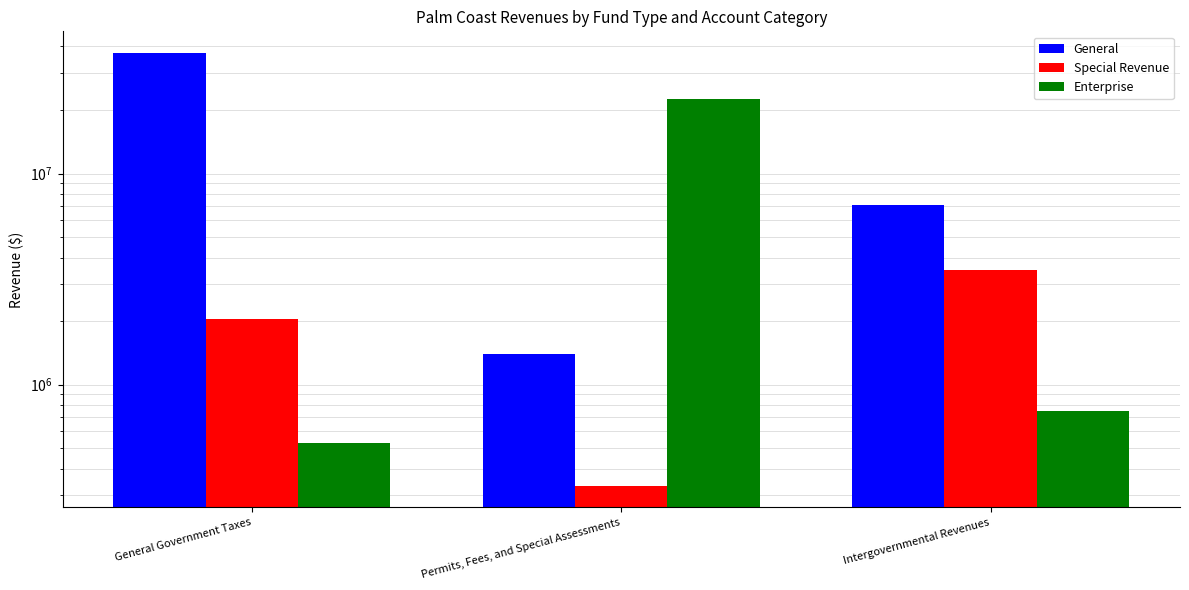

True or false: General has a value of 550610 at Permits, Fees, and Special Assessments.

False